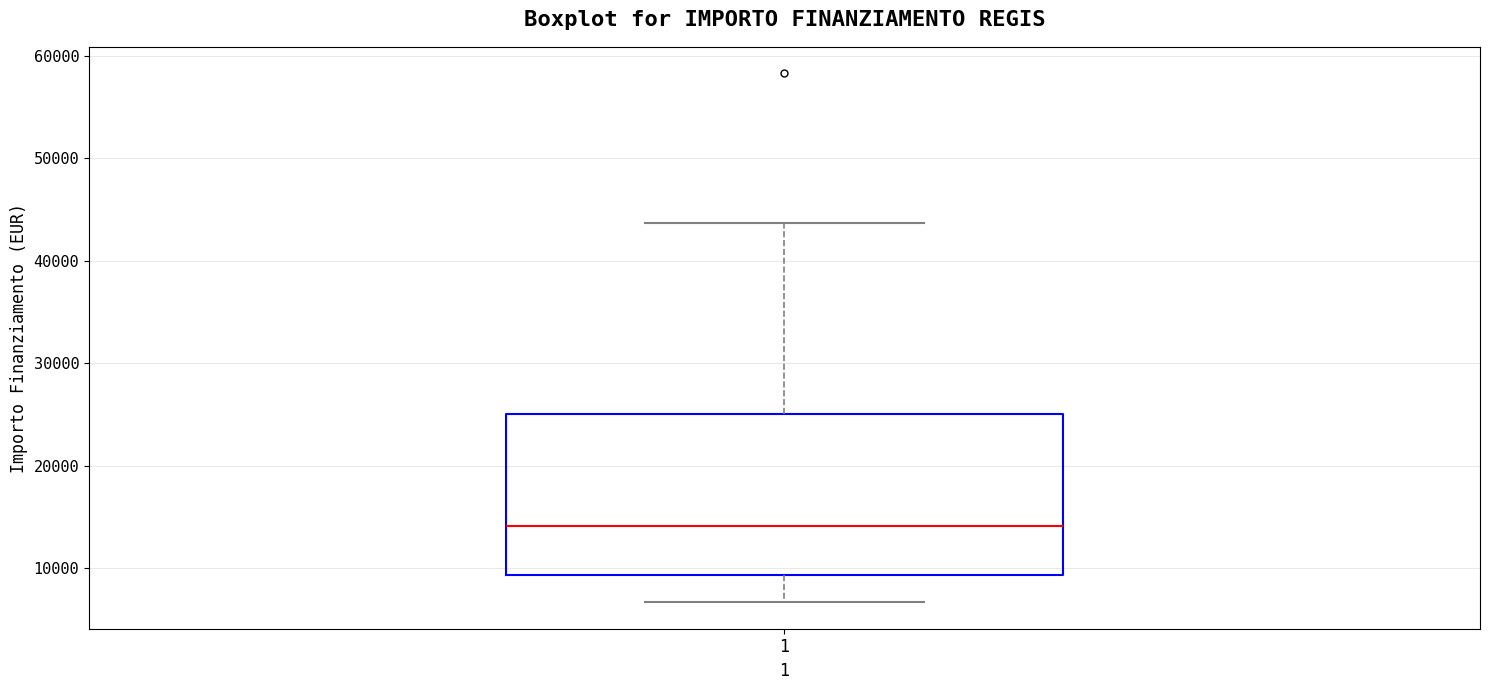

Transcribe this box plot: give where the median line is, the range the box spans, and where the two whiskers end, as read against the y-axis. The values are not printed on the chart, so give them approximately, as read against the axis.

median 14000, box 9000 to 25000, whiskers 7000 to 44000